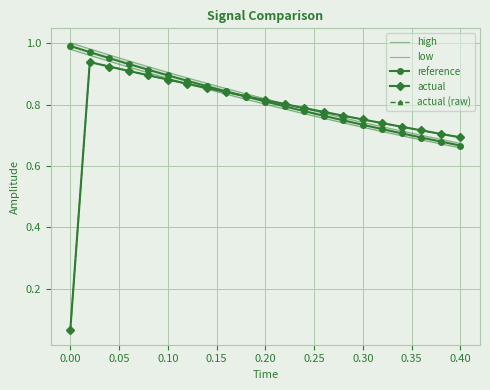

What is the difference between the second highest and second lowest values in the reference series?

0.3